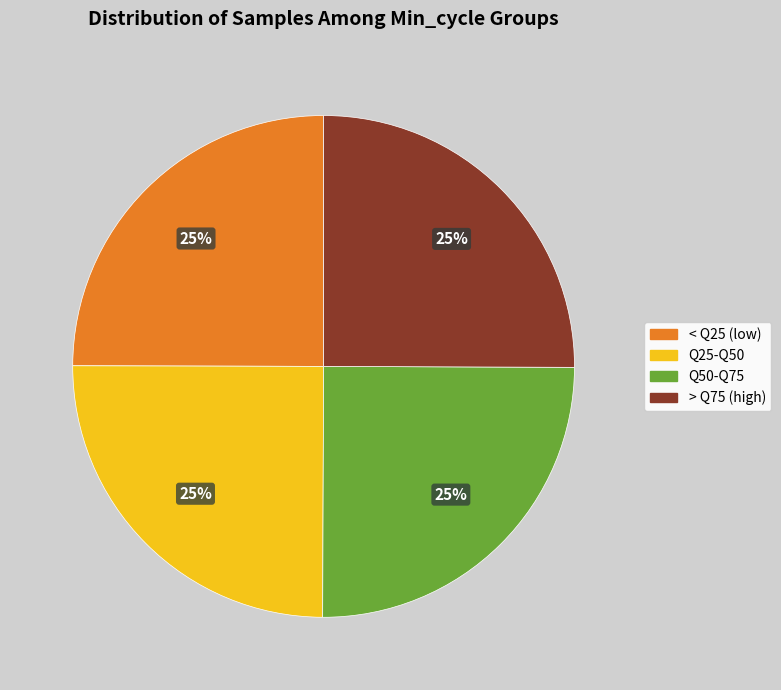

Is there any slice that represents more than half of the pie?

No